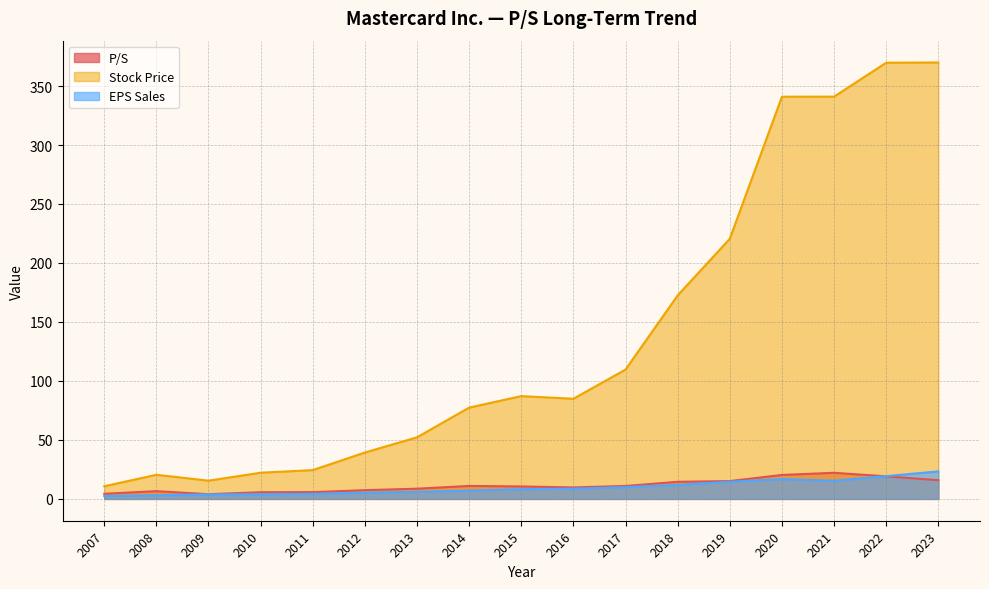

What is the difference between the maximum and minimum values in the P/S series?

18.1